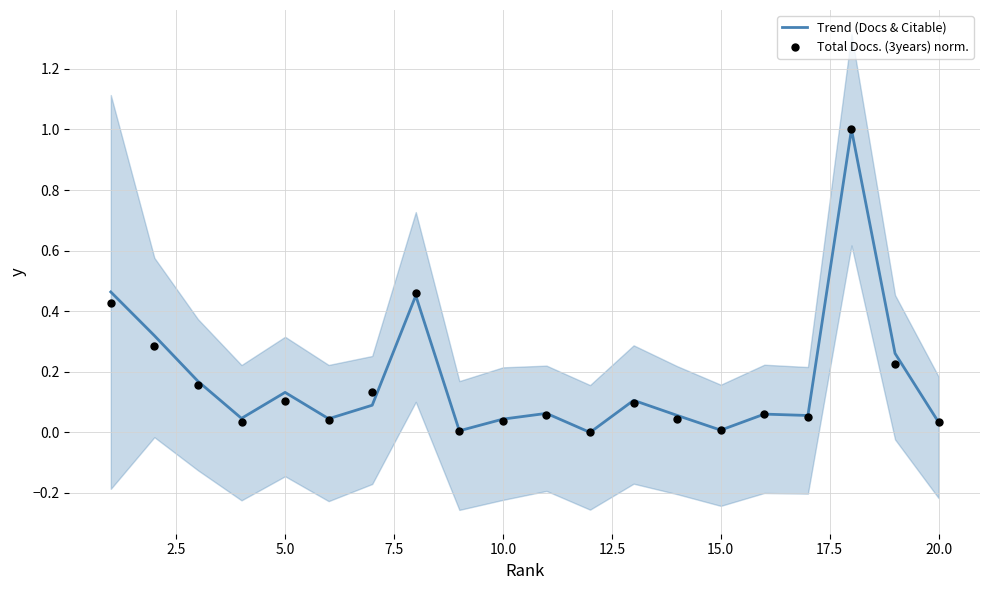

At how many categories does at least one series exceed 0?

19